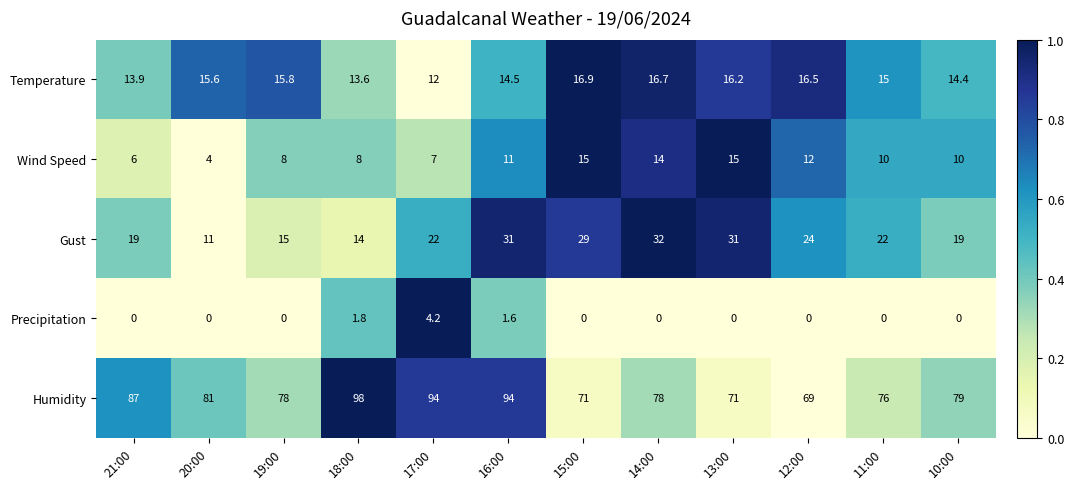

At which label is Temperature closest to 14?

21:00